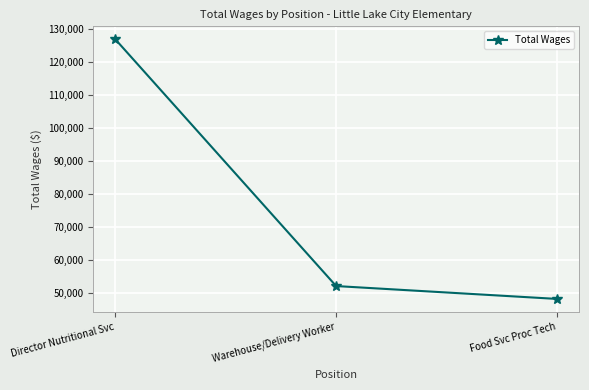

Reading right to left, extract all data points from this chart.

48184	52079	126757